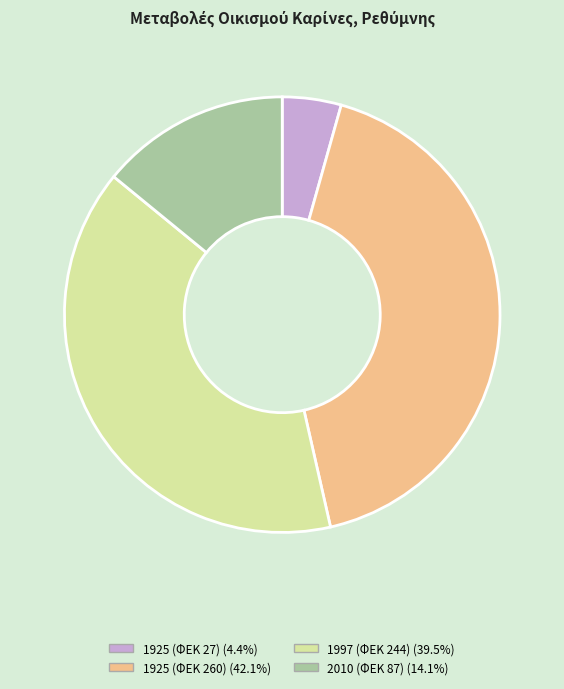

Combined, do 1925 (ΦΕΚ 260) and 2010 (ΦΕΚ 87) account for over 50%?

Yes